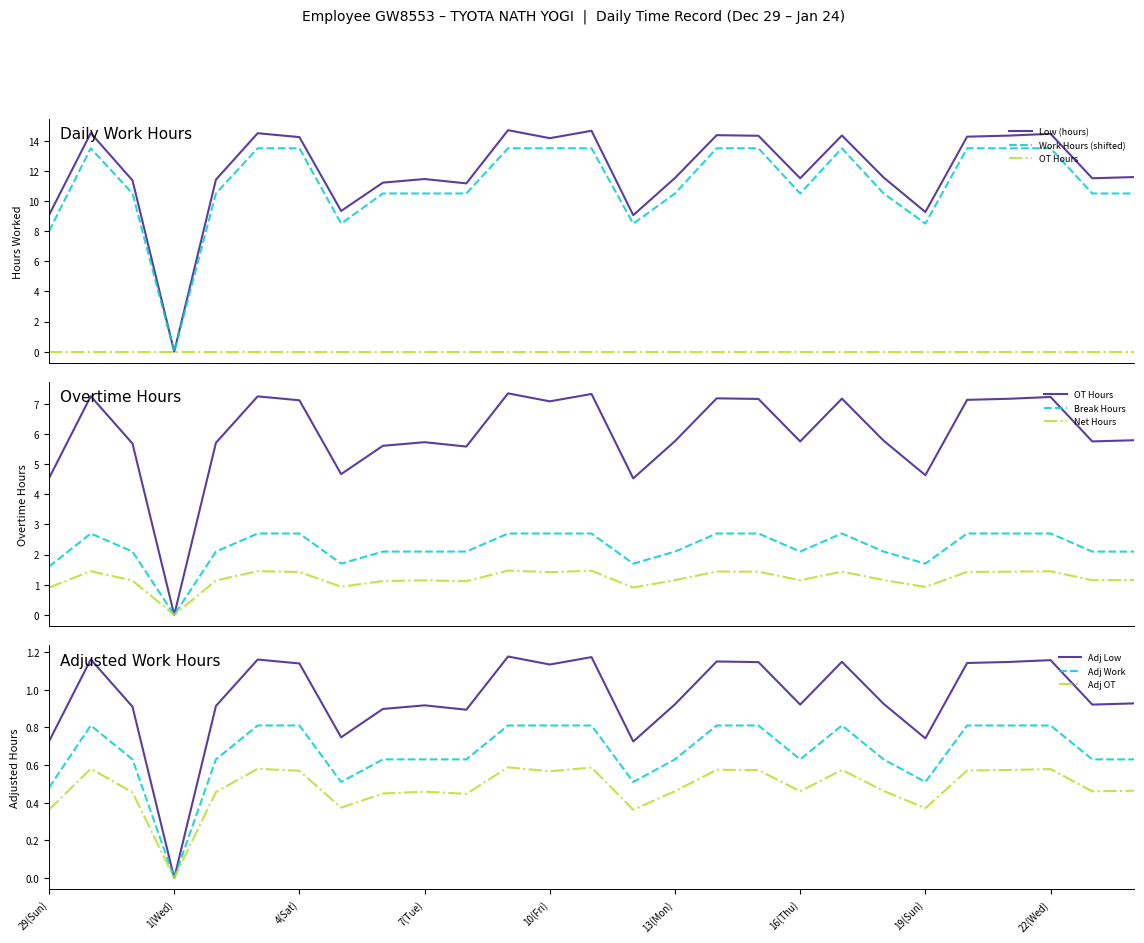

What is the highest value of the Adj Work series?

0.8